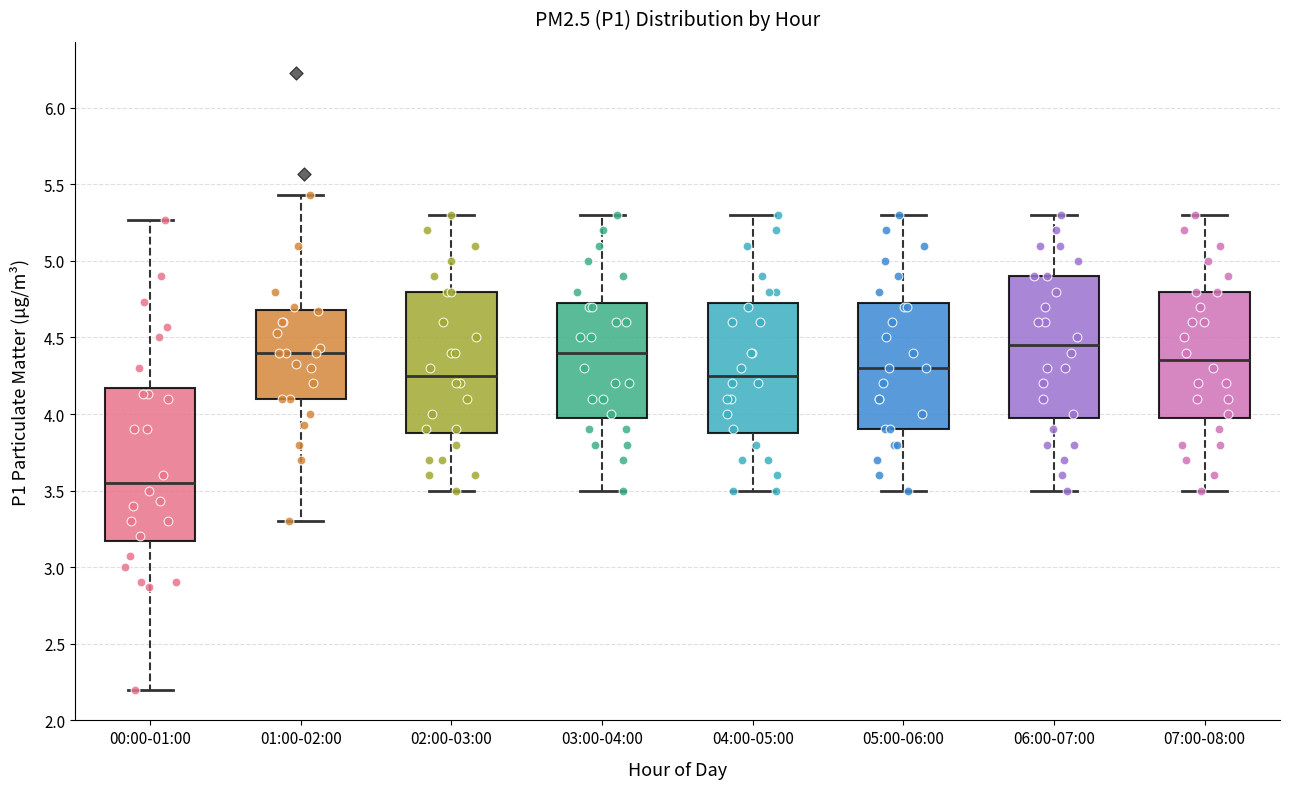

Reading left to right, read every box against the y-axis: the position of its median line, the range the box covers, and the ends of its whiskers. The values are not printed on the chart, so give them approximately, as read against the axis.

00:00-01:00: median 3.55, box 3.15 to 4.15, whiskers 2.20 to 5.25
01:00-02:00: median 4.40, box 4.10 to 4.70, whiskers 3.30 to 5.45
02:00-03:00: median 4.25, box 3.90 to 4.80, whiskers 3.50 to 5.30
03:00-04:00: median 4.40, box 4.00 to 4.75, whiskers 3.50 to 5.30
04:00-05:00: median 4.25, box 3.90 to 4.75, whiskers 3.50 to 5.30
05:00-06:00: median 4.30, box 3.90 to 4.75, whiskers 3.50 to 5.30
06:00-07:00: median 4.45, box 4.00 to 4.90, whiskers 3.50 to 5.30
07:00-08:00: median 4.35, box 4.00 to 4.80, whiskers 3.50 to 5.30